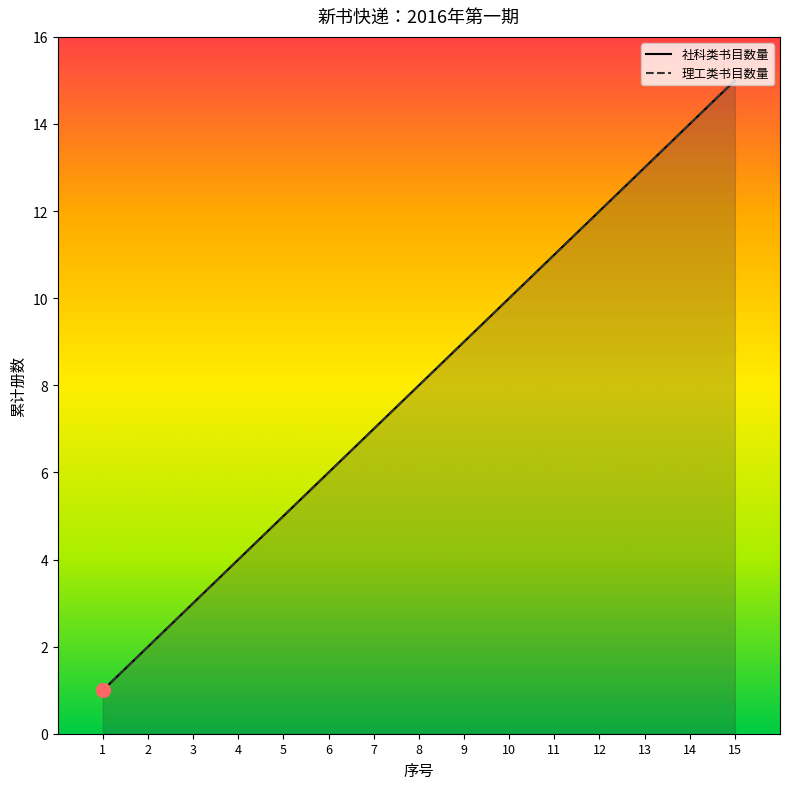

True or false: 社科类书目数量 and 理工类书目数量 intersect in this chart.

False